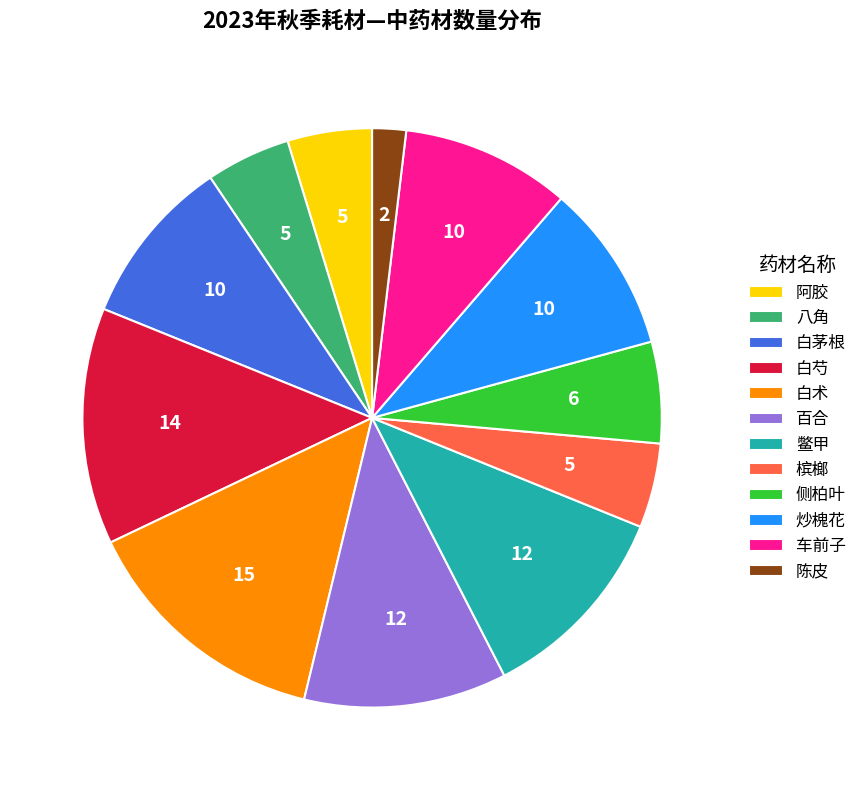

What is the smallest slice in the pie chart?

陈皮